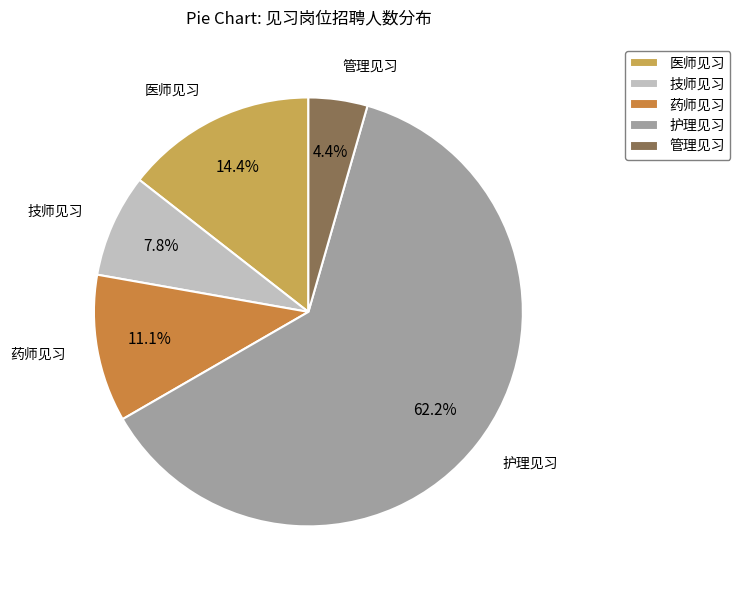

To the nearest percent, what portion does 技师见习 represent?

8%